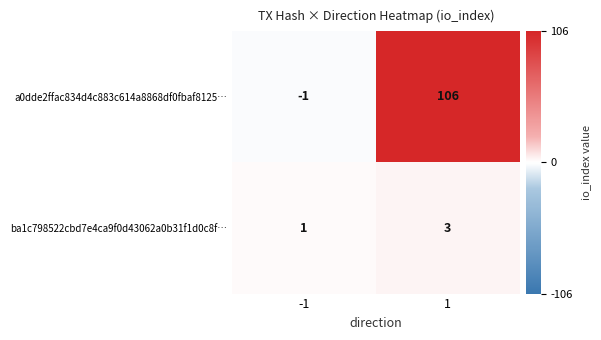

What is the greatest value displayed?

106